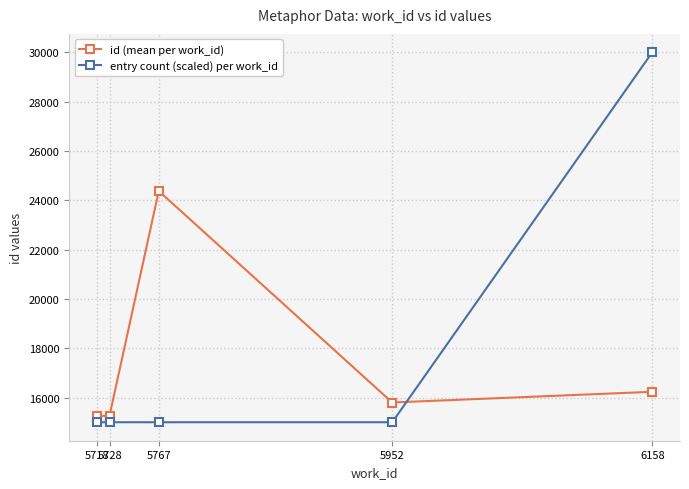

True or false: id (mean per work_id) has a value of 16913.3 at 5767.

False